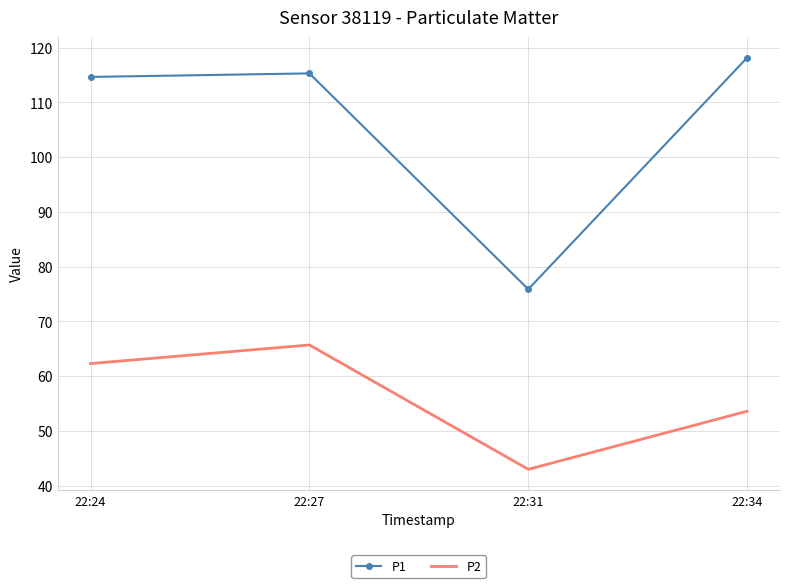

True or false: P2 has a value of 62.3 at 22:24.

True